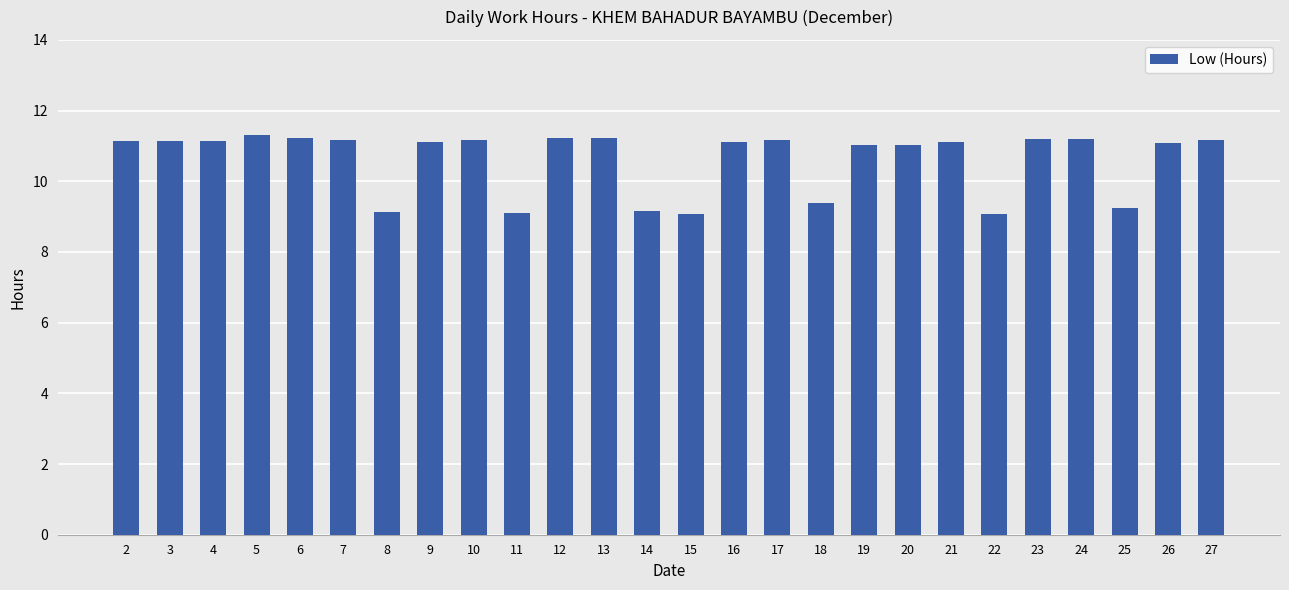

Where is the data nearest to the value 10?

18